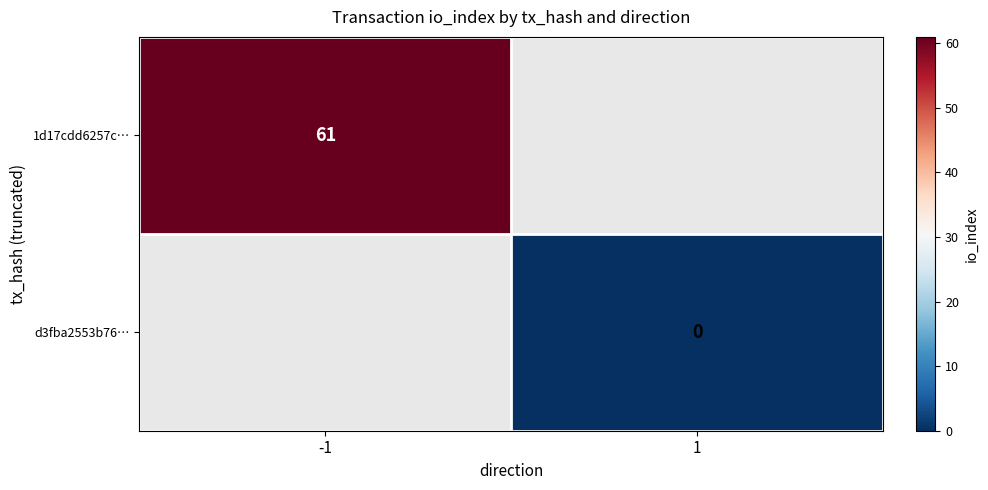

The 1d17cdd6257c… series shows 80 at -1. True or false?

False